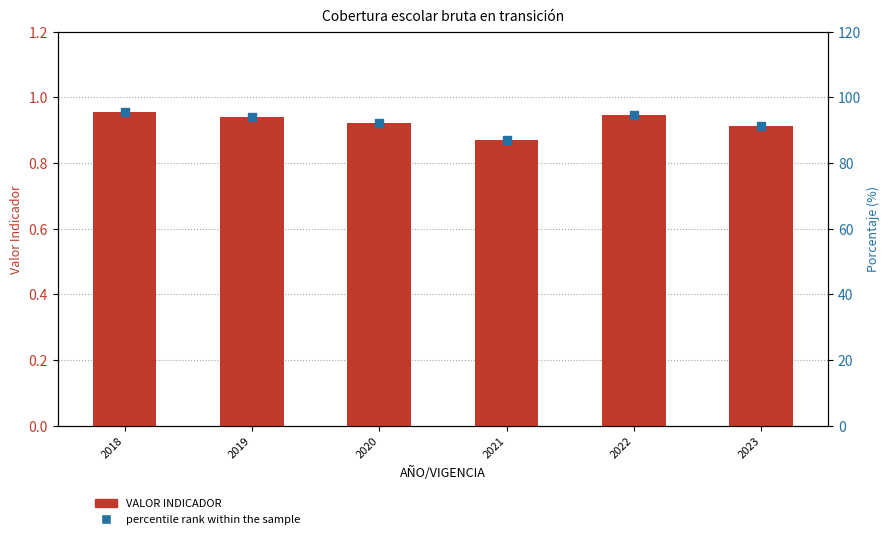

Which series reaches the minimum Y coordinate?

VALOR INDICADOR